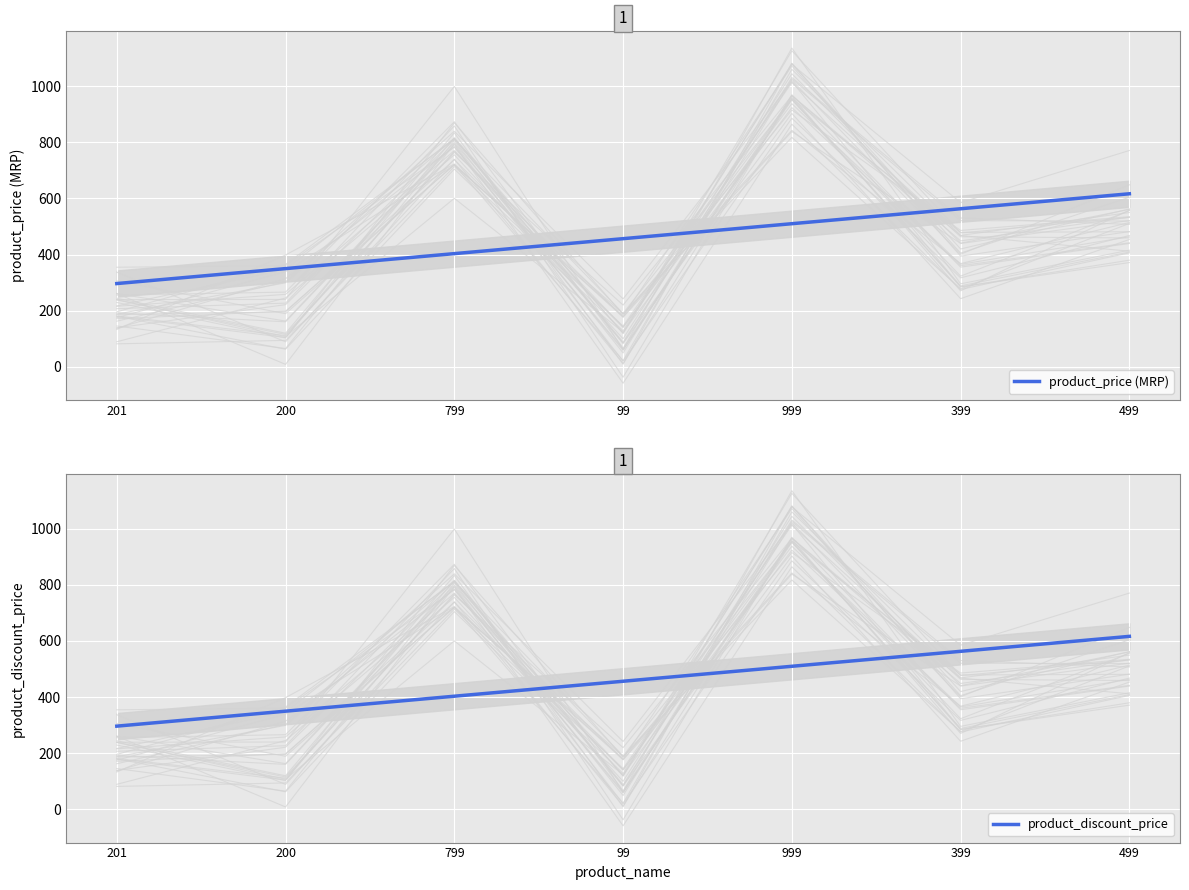

Which category has the lowest value in the product_discount_price series?

201